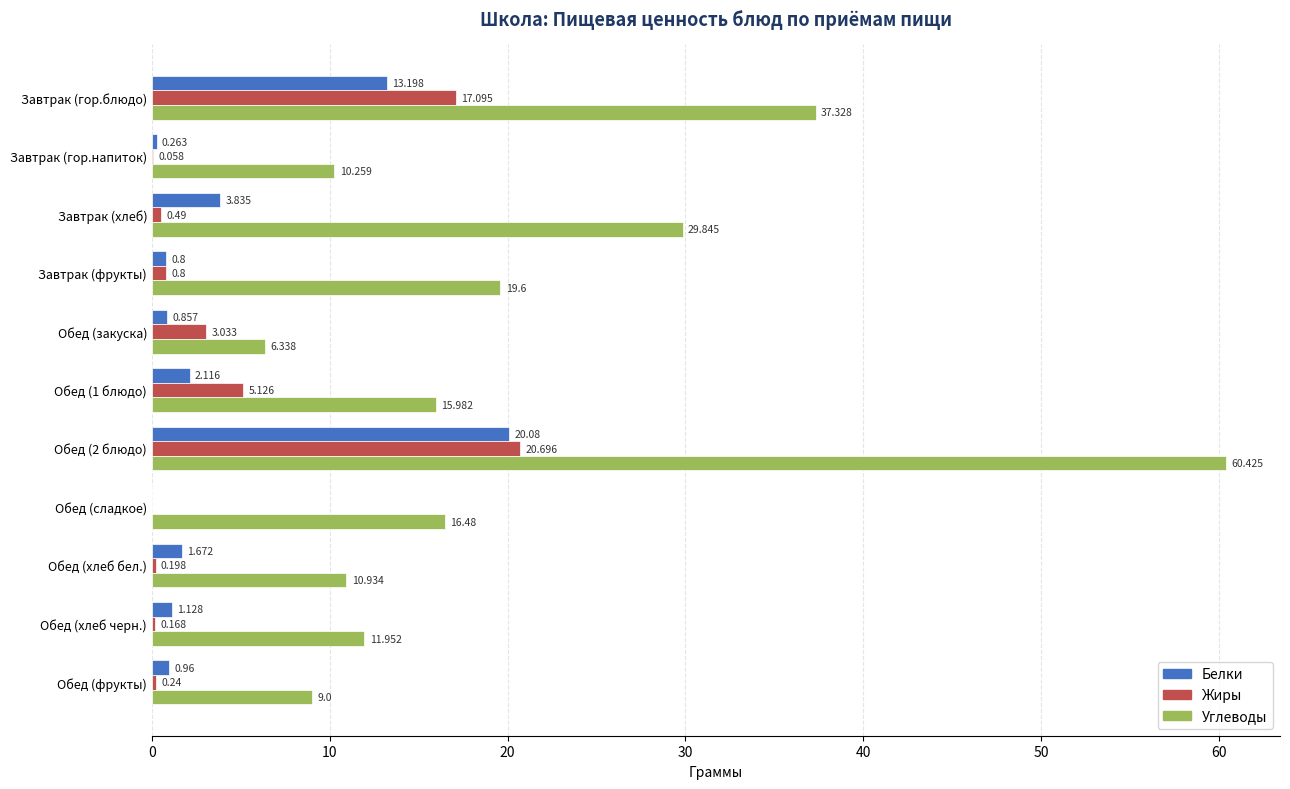

Which series changed the most between Обед (1 блюдо) and Обед (2 блюдо)?

Углеводы